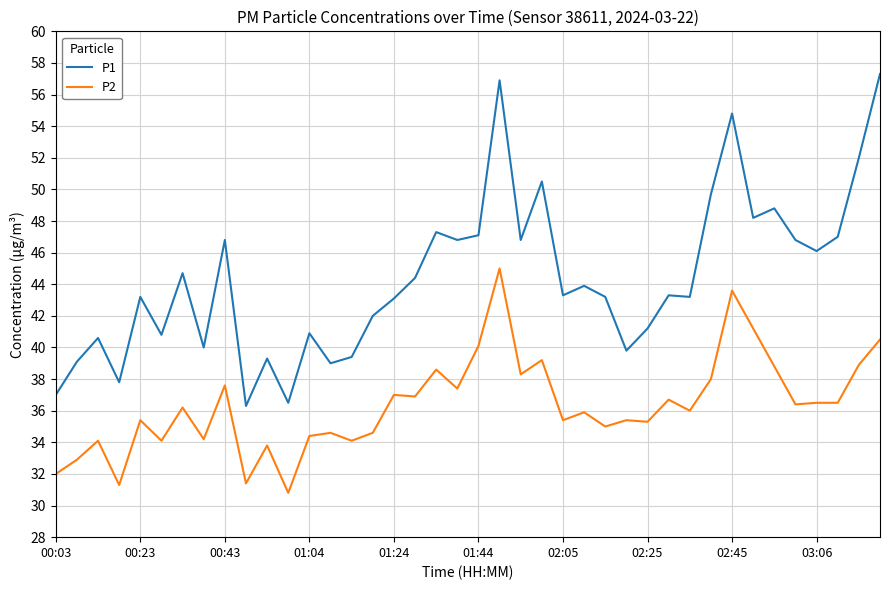

True or false: P2 and P1 cross at least once.

False